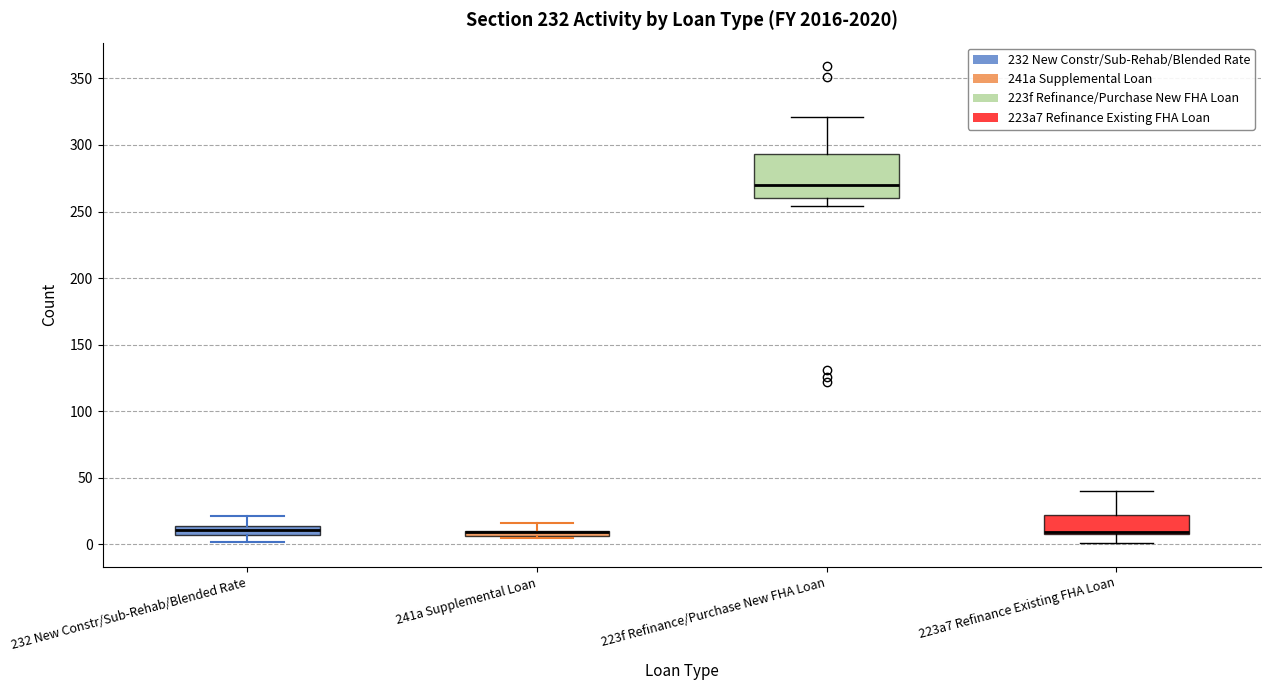

Where does the median line of the box for 223f Refinance/Purchase New FHA Loan sit on the y-axis? The values are not printed on the chart, so give them approximately, as read against the axis.

270